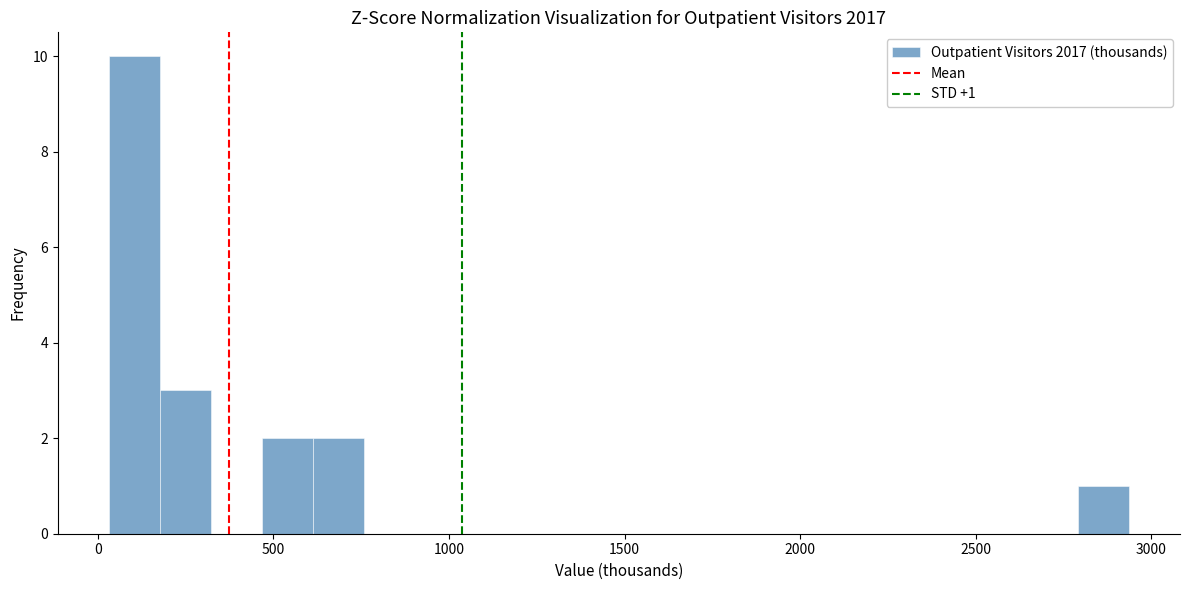

Around what value on the x-axis is the tallest bar? Give the approximate position of its centre, as read against the axis.

100